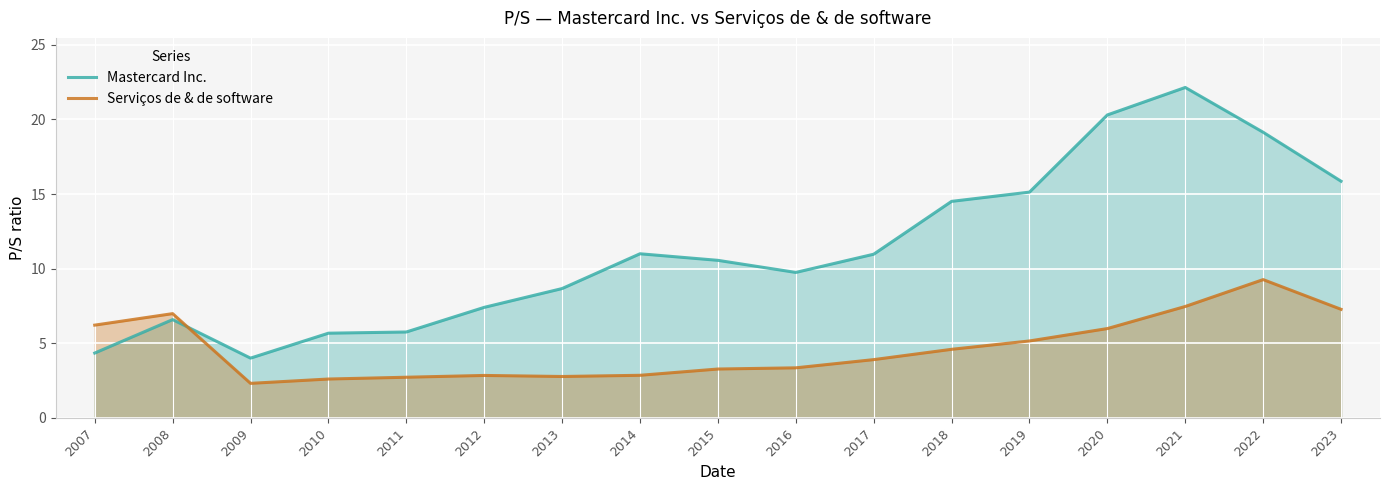

Which series has the largest total across all categories?

Mastercard Inc.